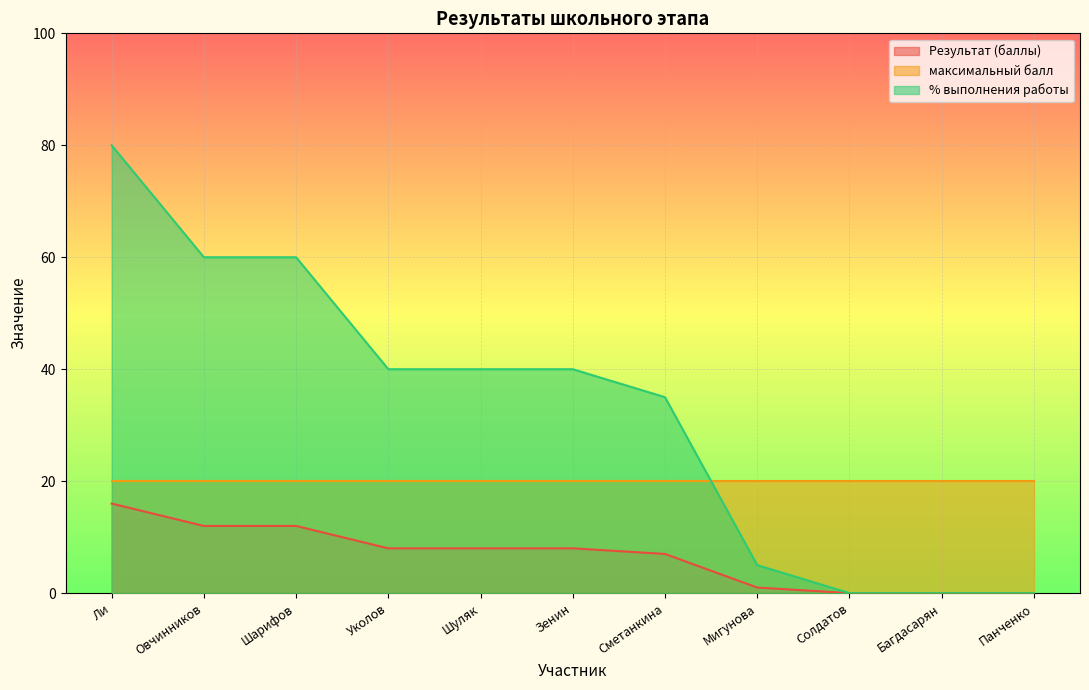

Which series has the largest range (max minus min)?

% выполнения работы